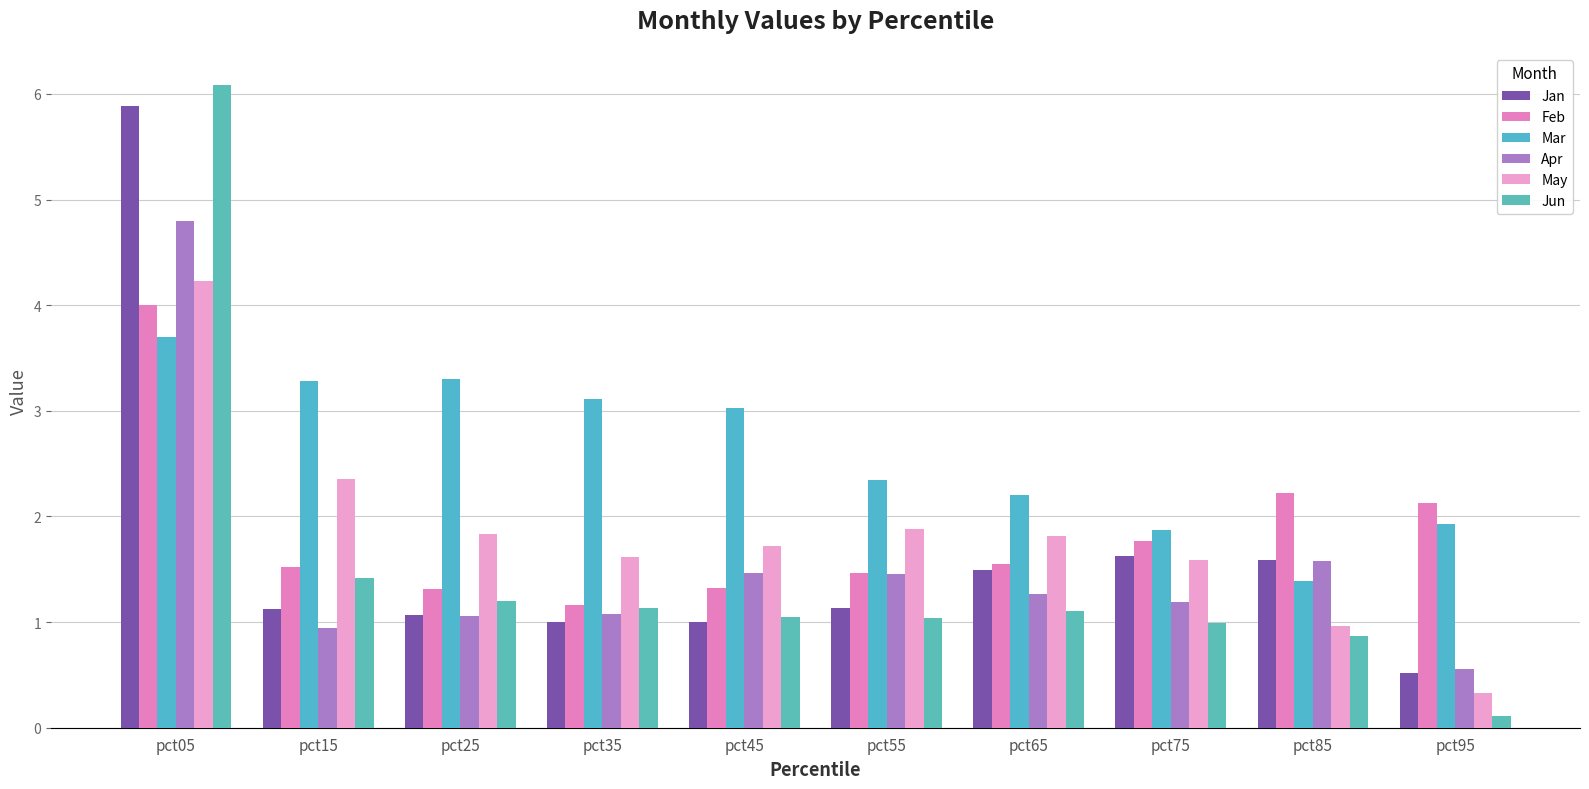

Read the Feb value at pct95.

2.1